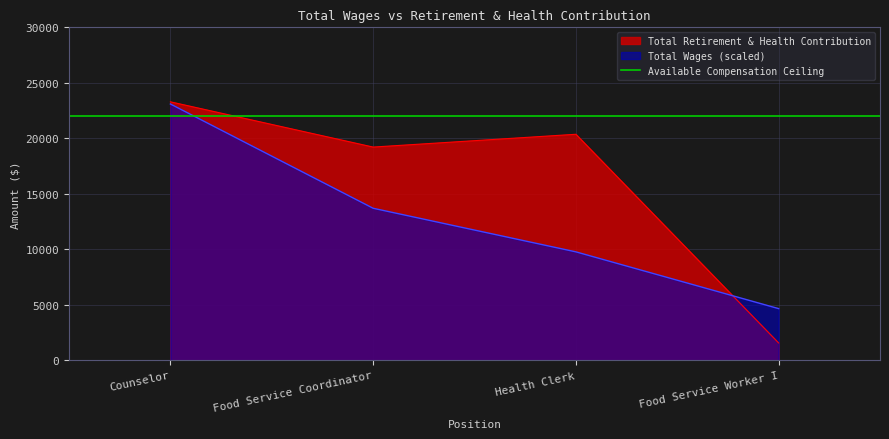

How many values are below 20364?

2